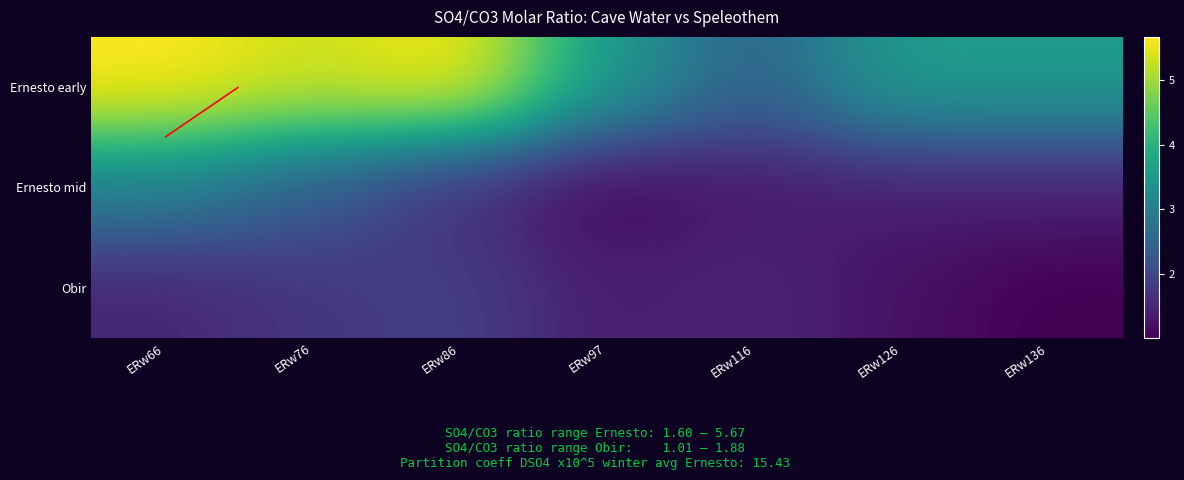

How many values in the Ernesto early series exceed 3?

6